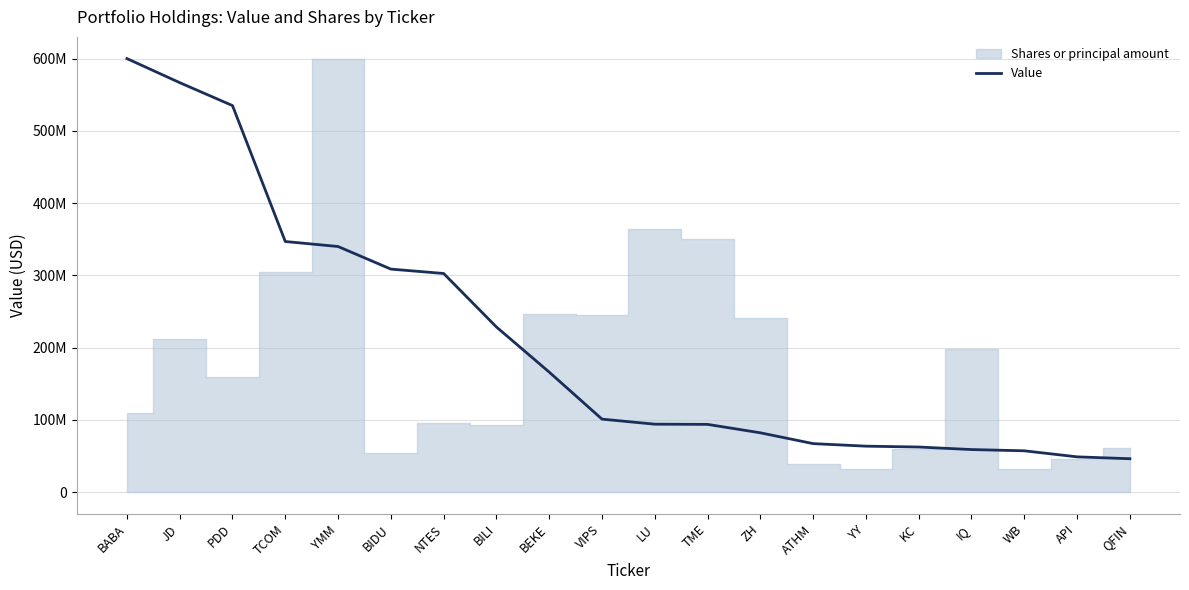

What value does the data have at KC, to the nearest 10?

62505000